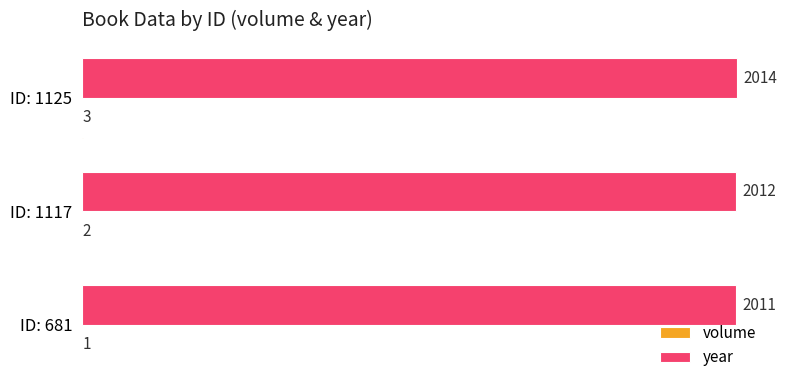

What is the sum of all year values?

6037